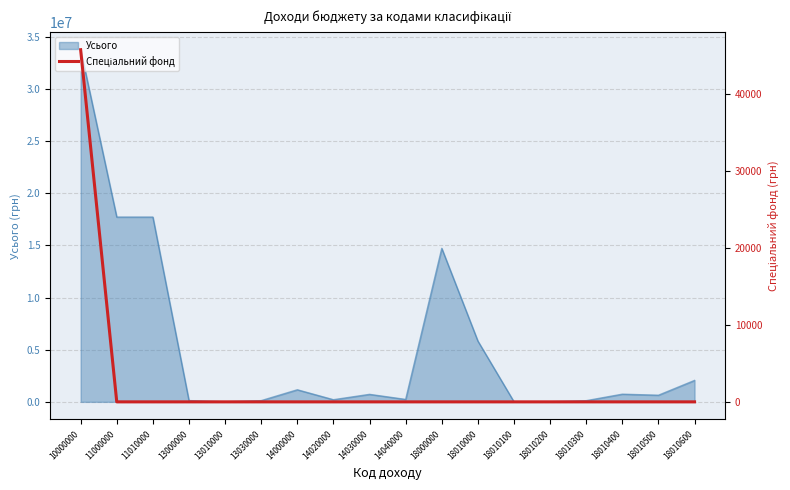

What is the sum of all values?

45700